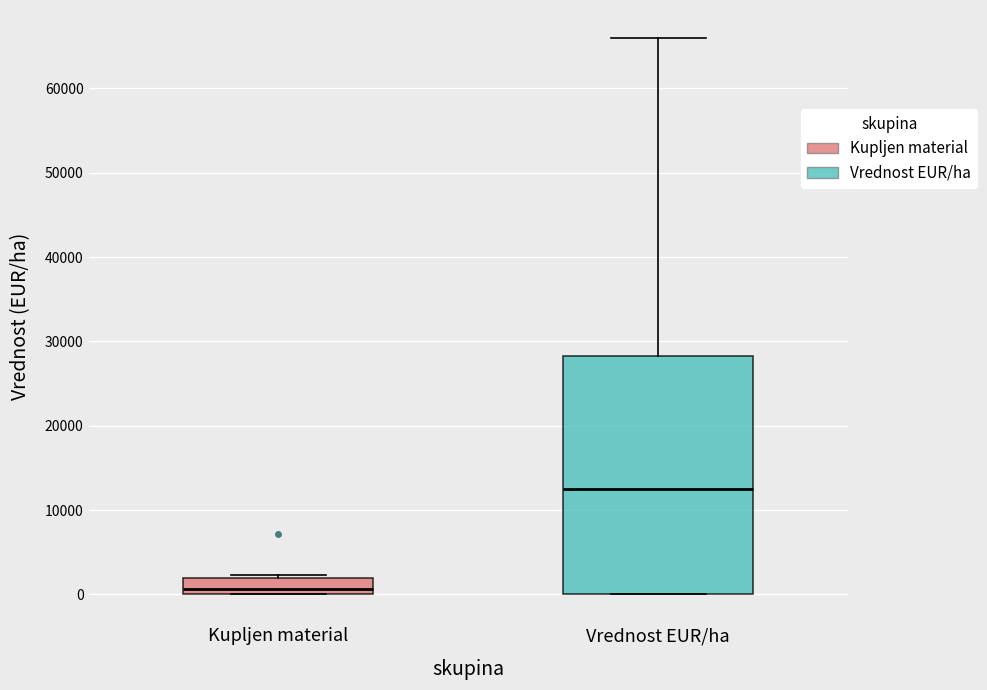

Where does the upper whisker of the box for Vrednost EUR/ha end on the y-axis? The values are not printed on the chart, so give them approximately, as read against the axis.

66000